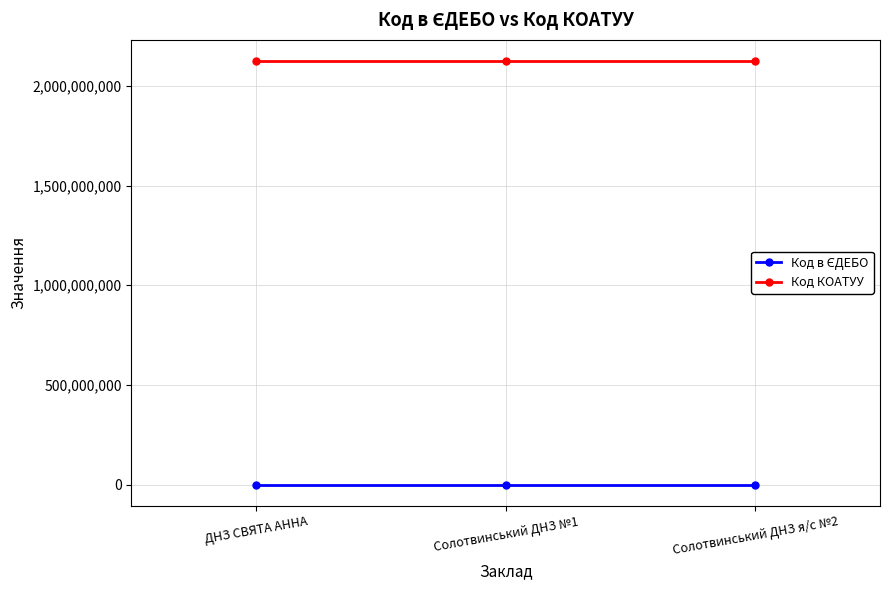

What is the label of the 2nd point from the right?

Солотвинський ДНЗ №1